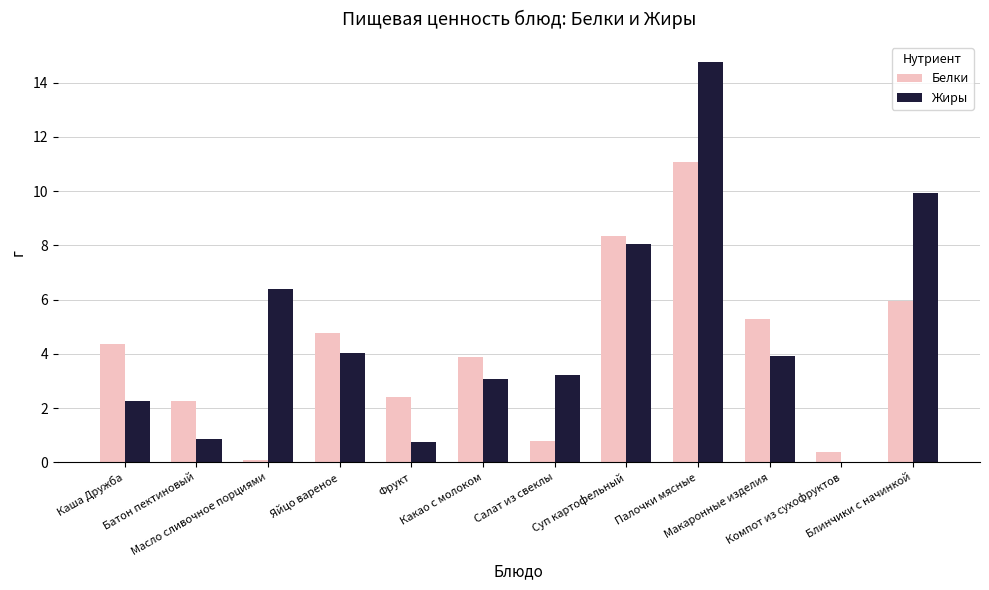

What is the highest value of the Жиры series?

14.8